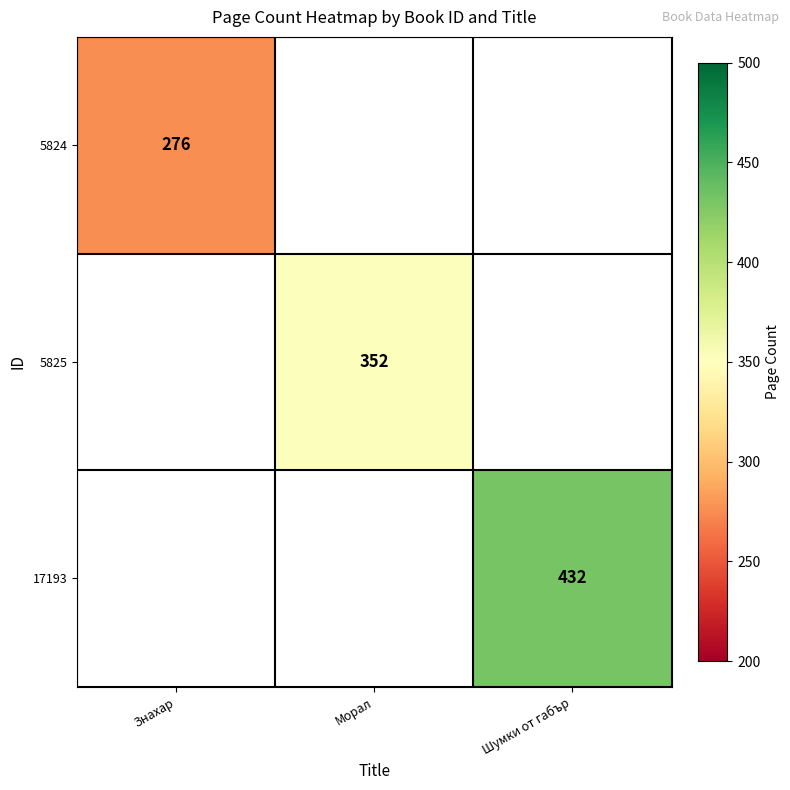

Is it true that 5824 equals 276 at Знахар?

True